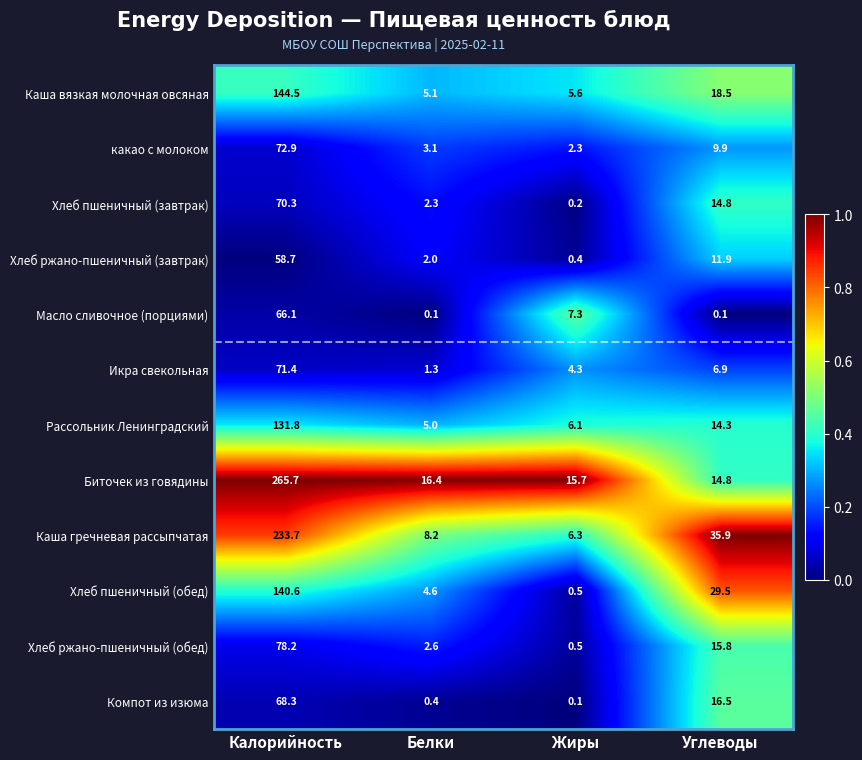

Rank the series by their maximum value, from highest to lowest.

Биточек из говядины, Каша гречневая рассыпчатая, Каша вязкая молочная овсяная, Хлеб пшеничный (обед), Рассольник Ленинградский, Хлеб ржано-пшеничный (обед), какао с молоком, Икра свекольная, Хлеб пшеничный (завтрак), Компот из изюма, Масло сливочное (порциями), Хлеб ржано-пшеничный (завтрак)